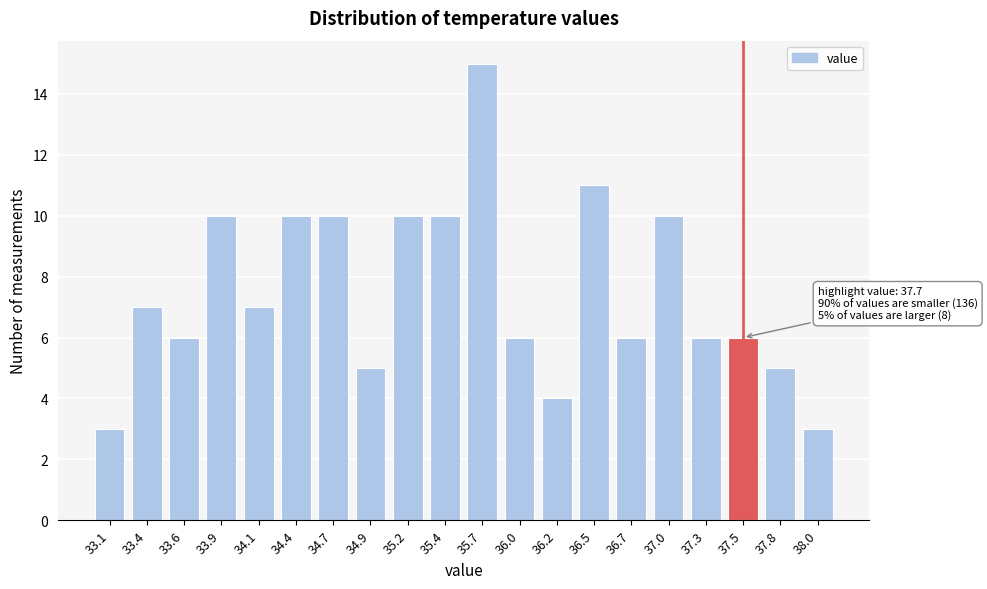

Reading right to left, transcribe all the data shown in this chart.

38.0=3	37.8=5	37.5=6	37.3=6	37.0=10	36.7=6	36.5=11	36.2=4	36.0=6	35.7=15	35.4=10	35.2=10	34.9=5	34.7=10	34.4=10	34.1=7	33.9=10	33.6=6	33.4=7	33.1=3